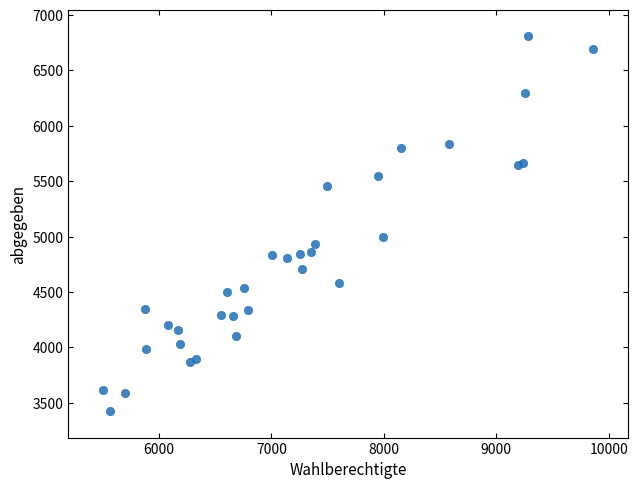

What Y value in the scatter plot is closest to 5117?

5001